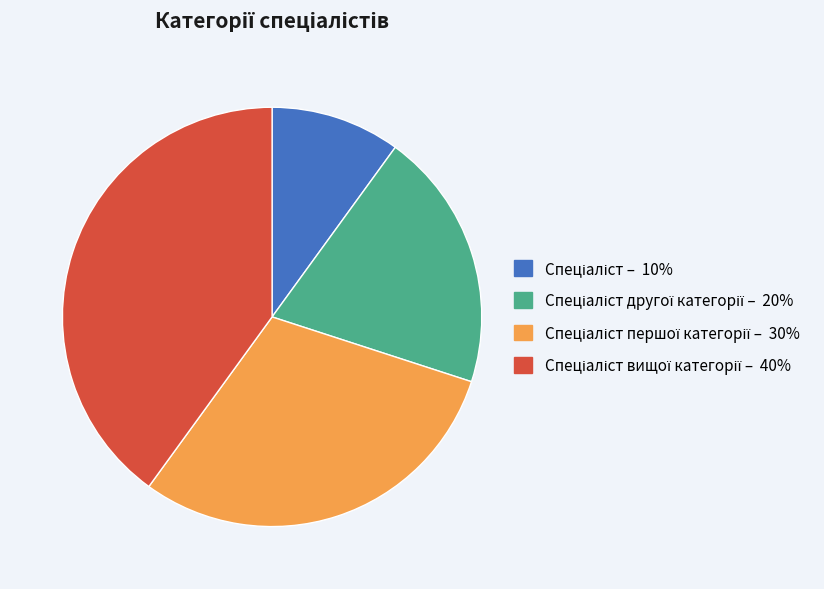

Is there a majority slice in this chart?

No